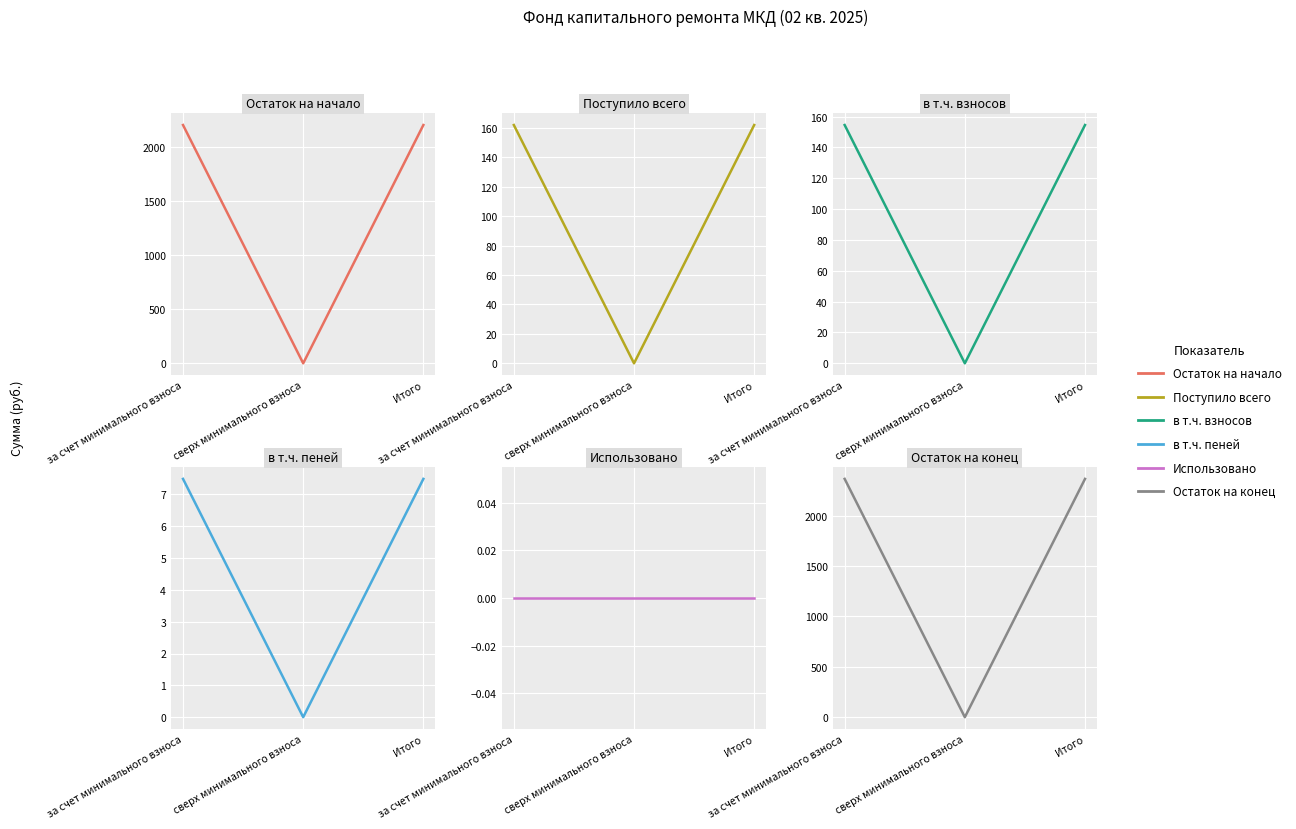

Rank the series by their maximum value, from highest to lowest.

Остаток на конец, Остаток на начало, Поступило всего, в т.ч. взносов, в т.ч. пеней, Использовано